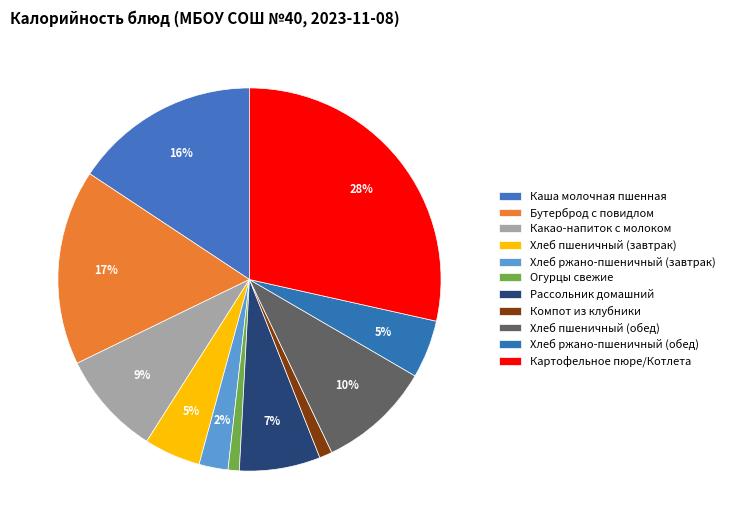

Is the sum of Хлеб пшеничный (обед) and Какао-напиток с молоком greater than half?

No